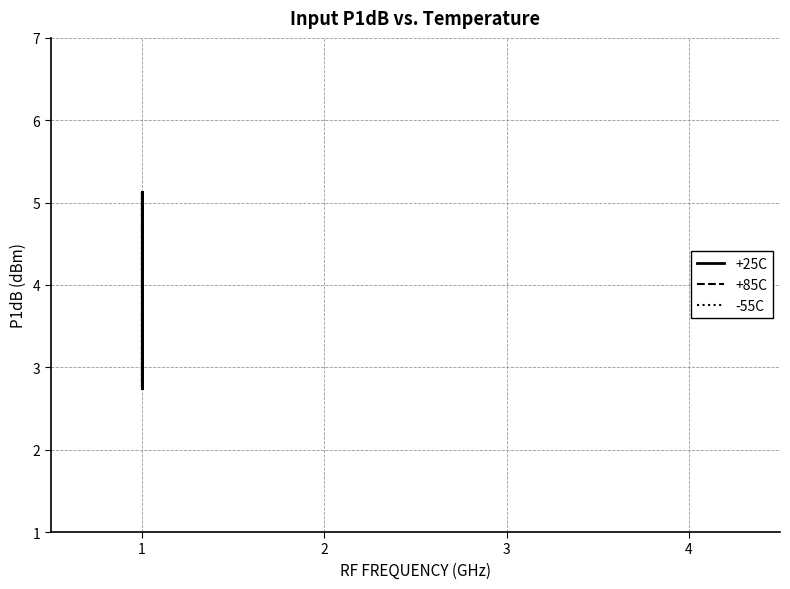

Which label corresponds to the largest value in the chart?

1